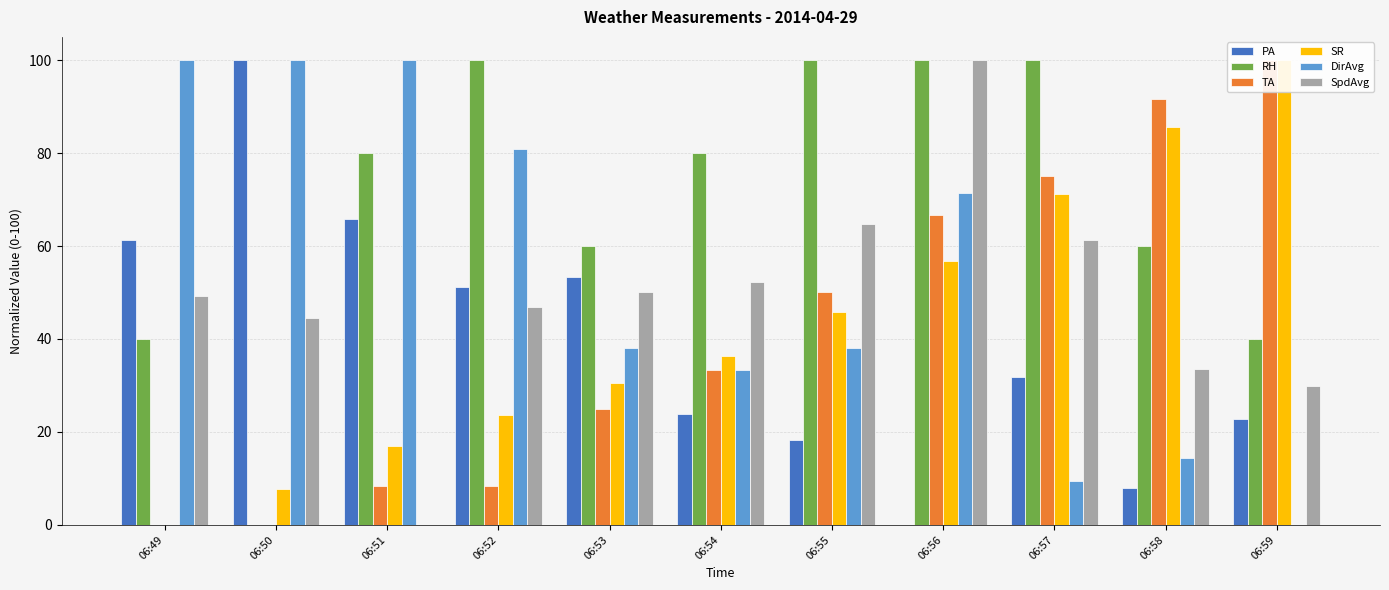

The PA series shows 131.9 at 06:50. True or false?

False